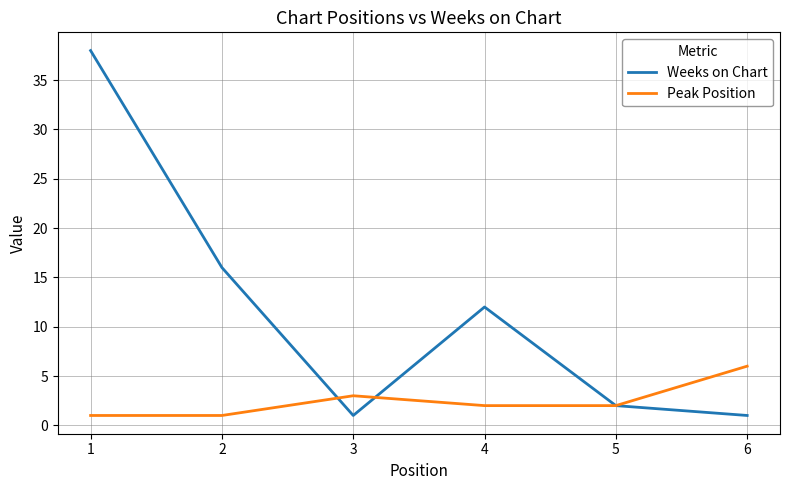

What is the spread (max minus min) of values at 4?

10